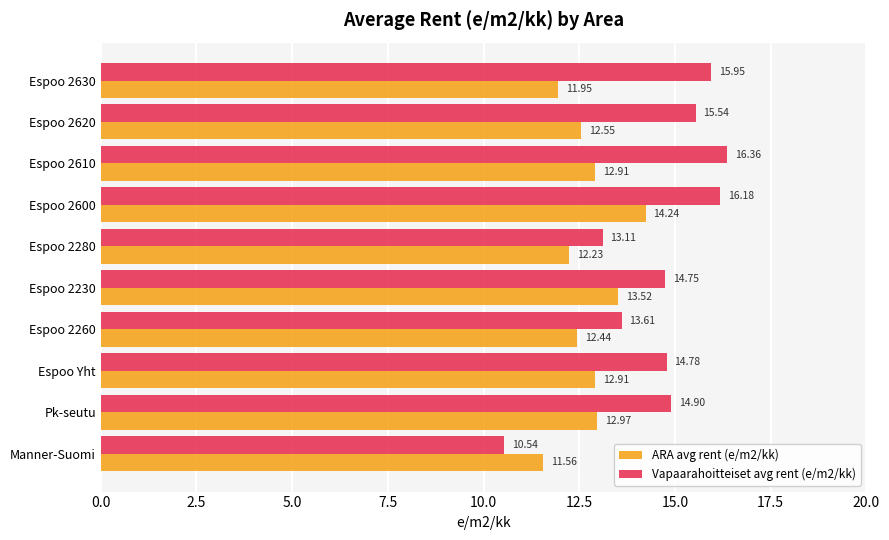

At which category is the sum across all series the highest?

Espoo 2600